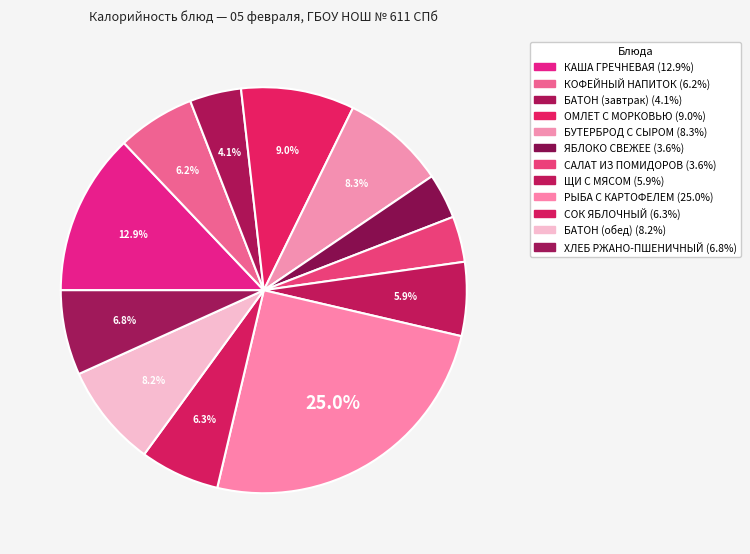

Count the number of slices in the pie.

12